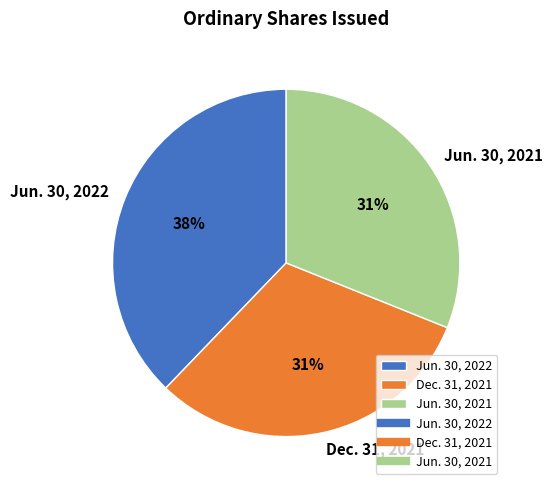

True or false: Jun. 30, 2021 accounts for 31% of the total.

True